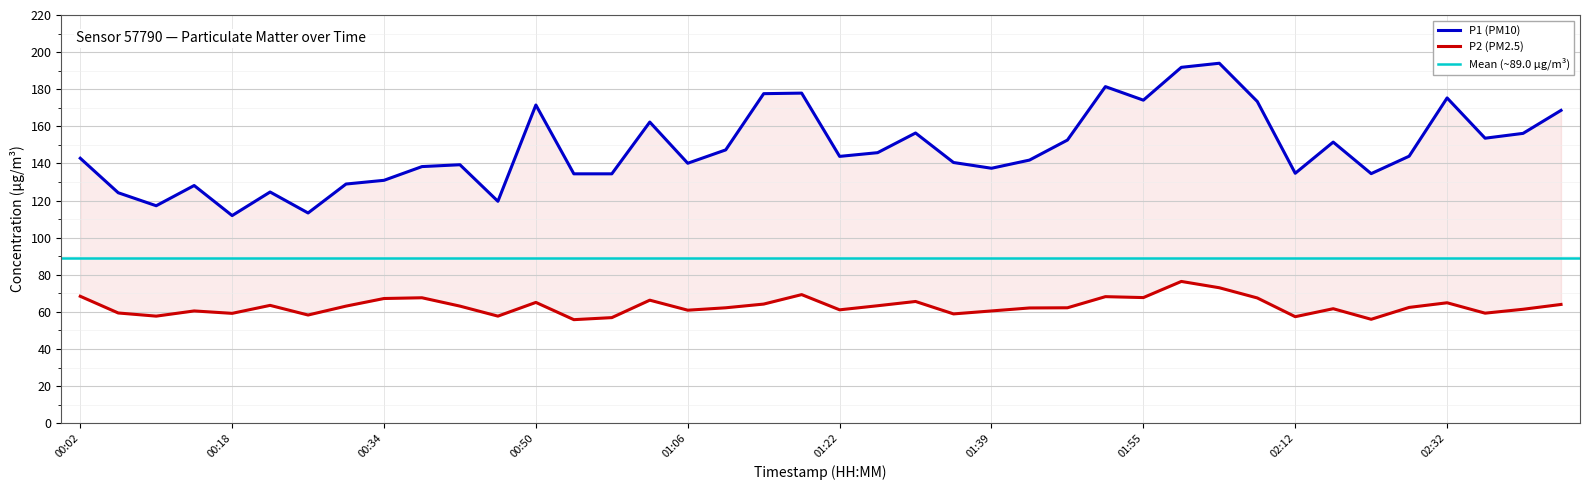

What is the label of the 28th point from the right?

00:50